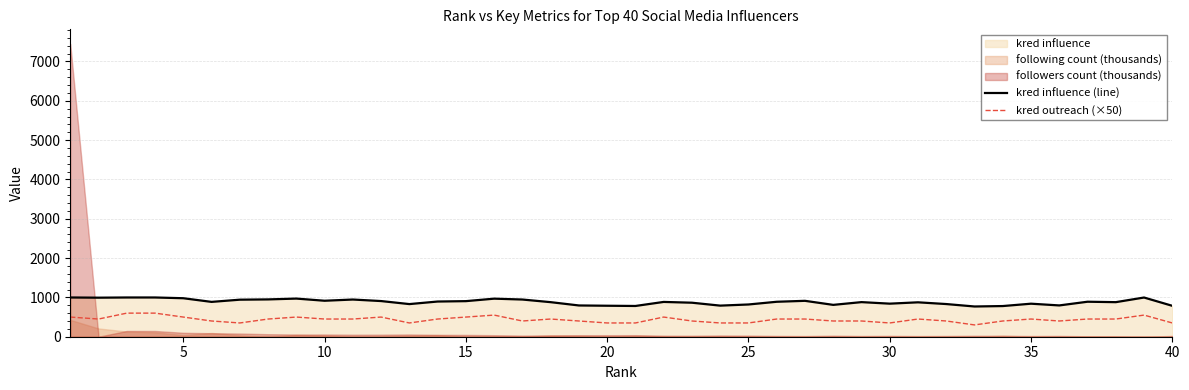

True or false: kred outreach (×50) and kred influence (line) cross at least once.

False